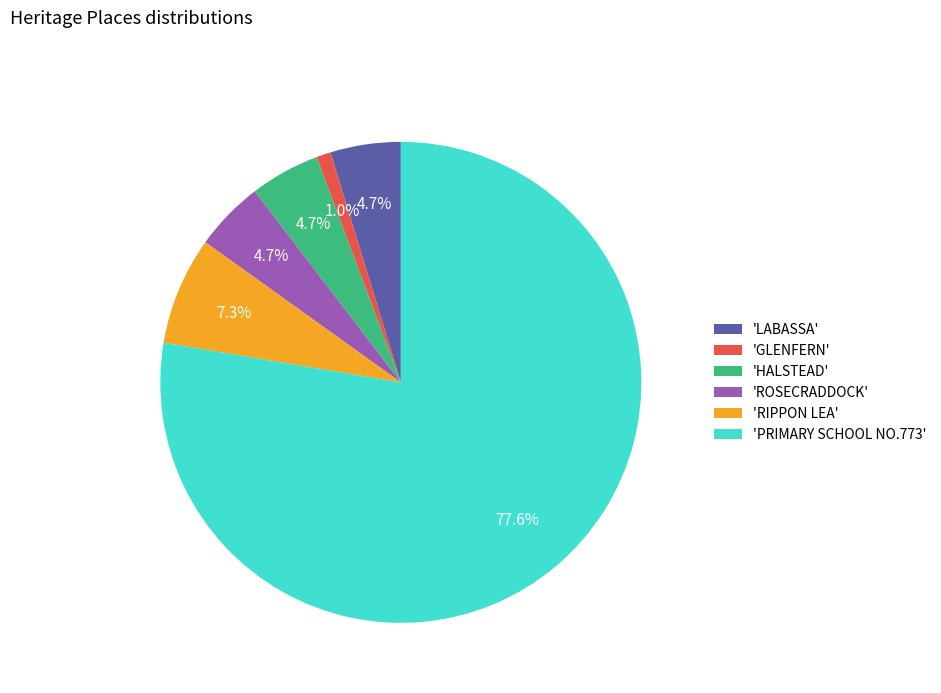

Count the number of slices in the pie.

6